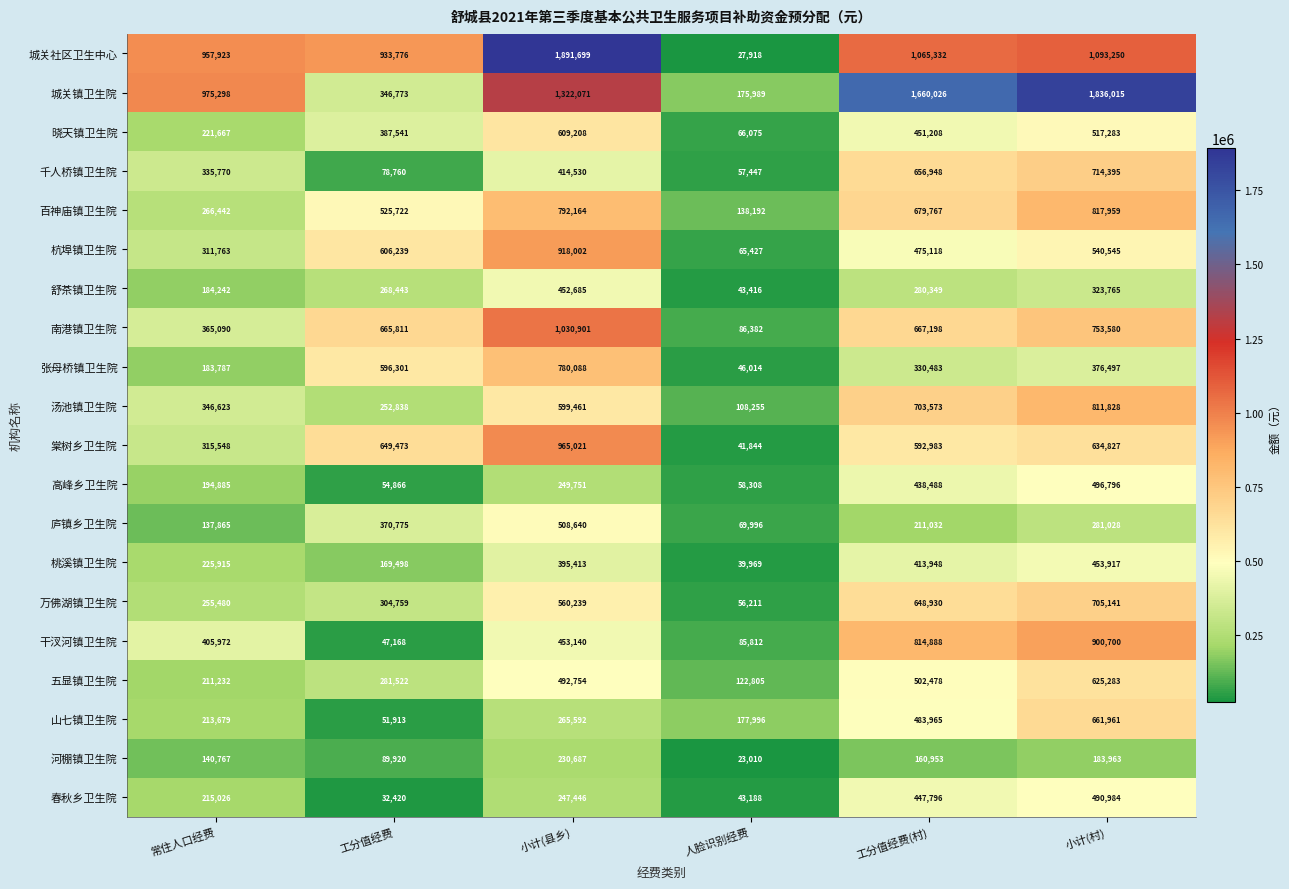

What is the average value of the 千人桥镇卫生院 series?

376308